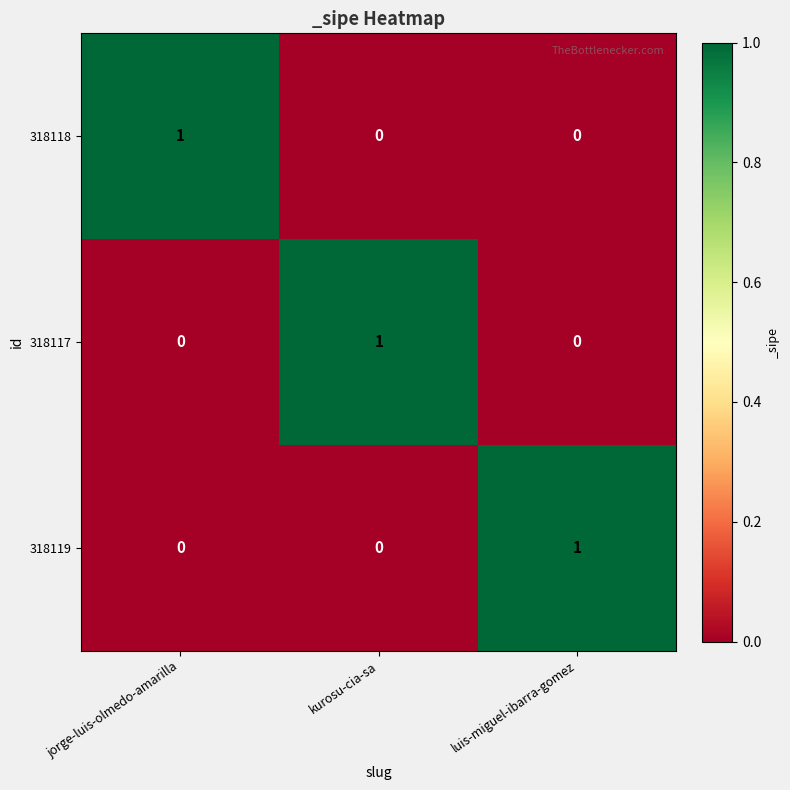

How many 318119 values are between 0 and 1?

3